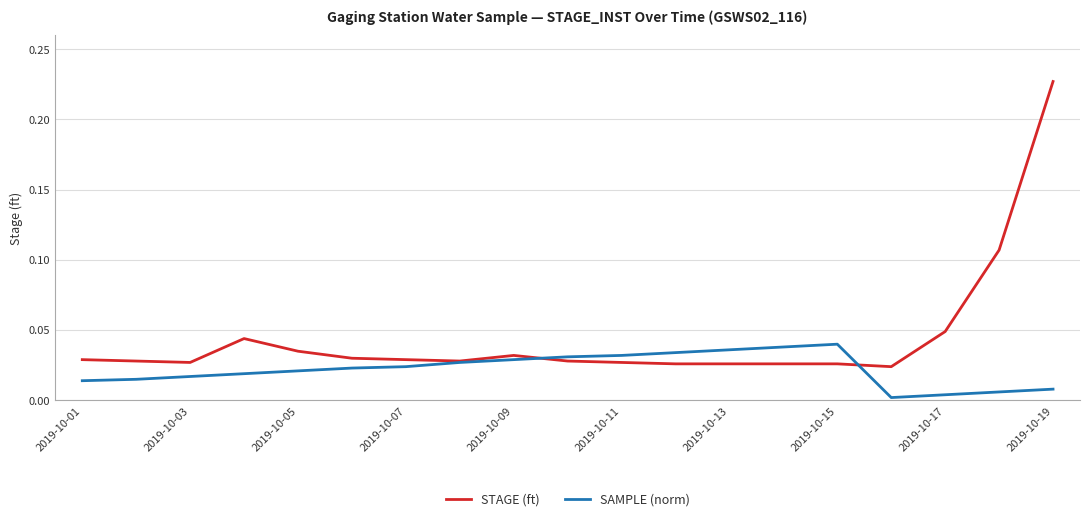

What is the sum of all SAMPLE (norm) values?

0.4